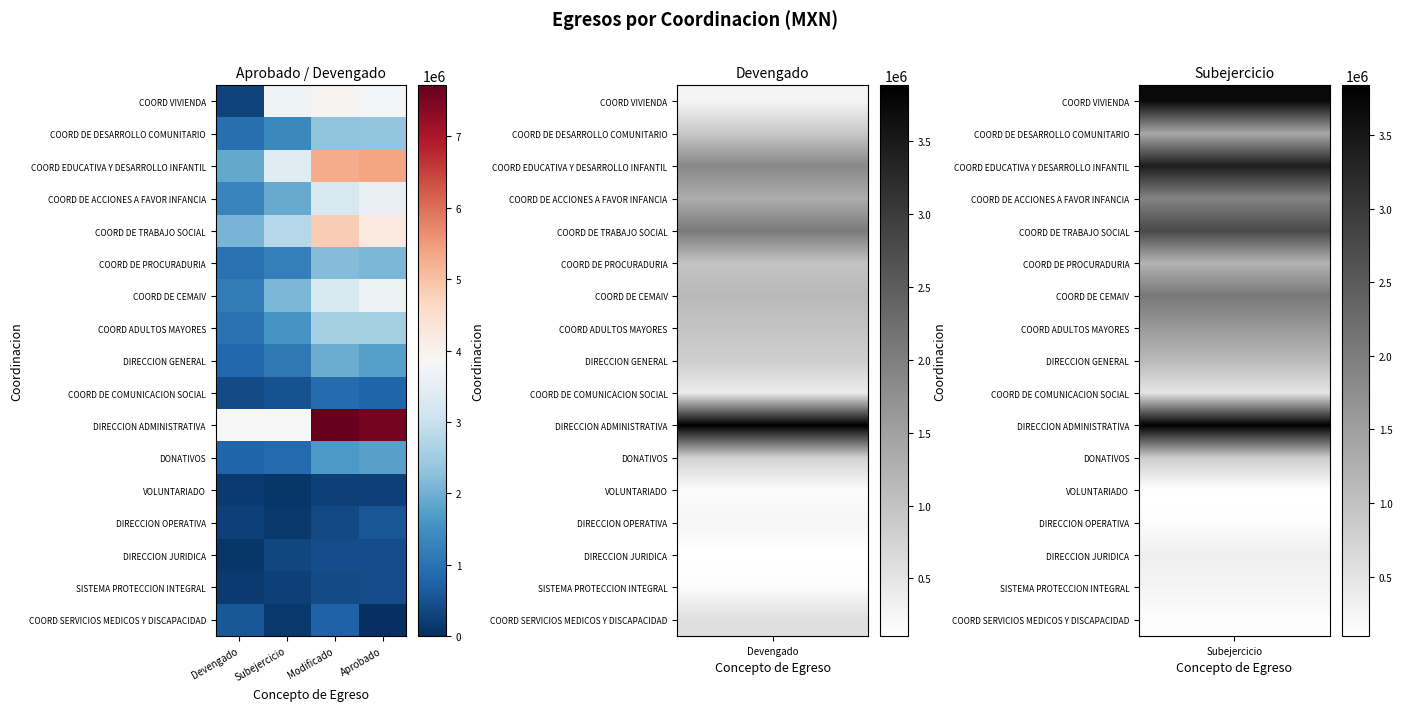

How many categories are shown in the chart?

4